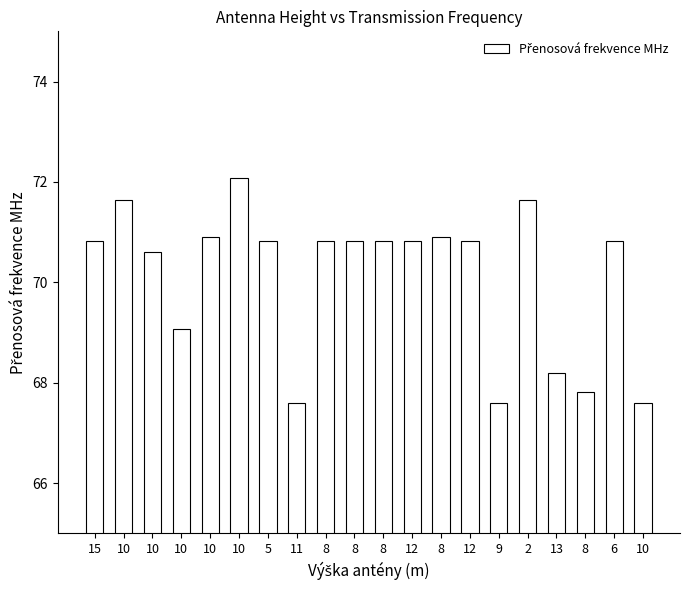

How many bars are there in total?

20